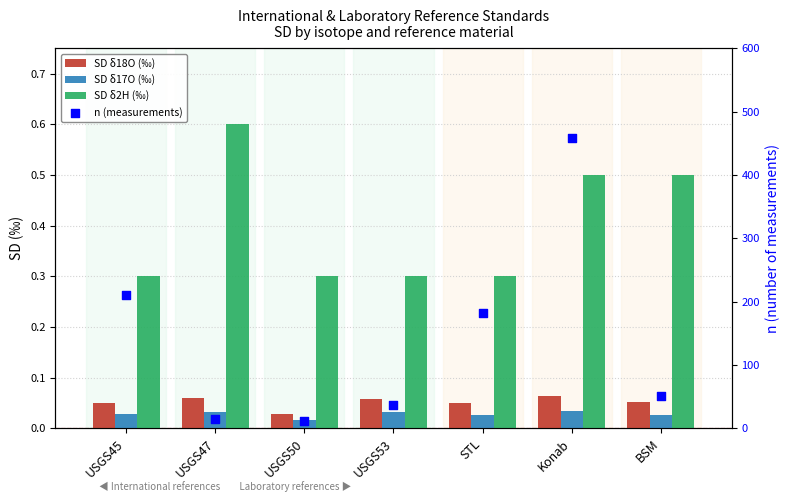

At which category is the sum across all series the highest?

Konab